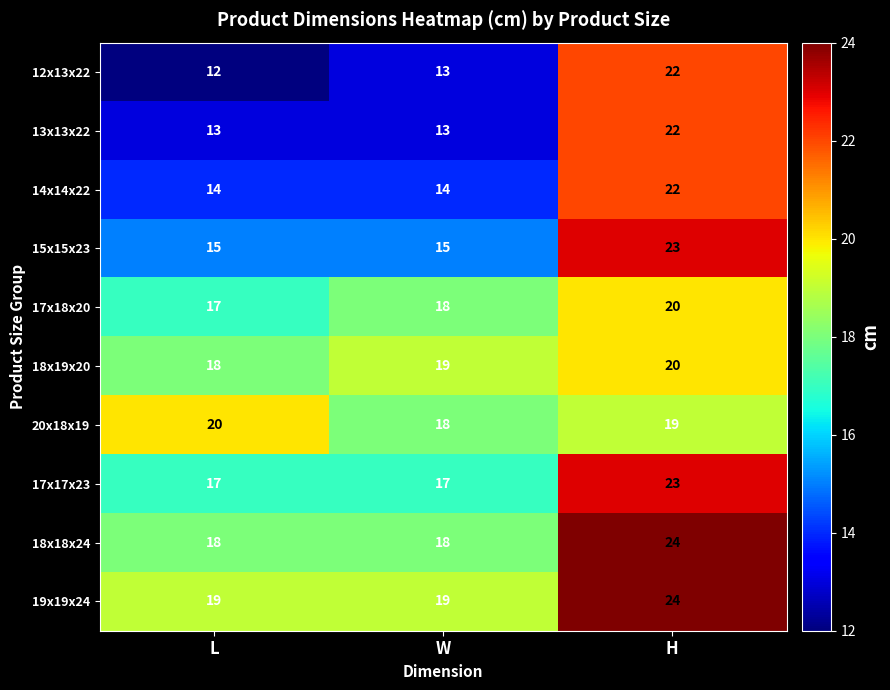

Which series changed the most between L and W?

20x18x19